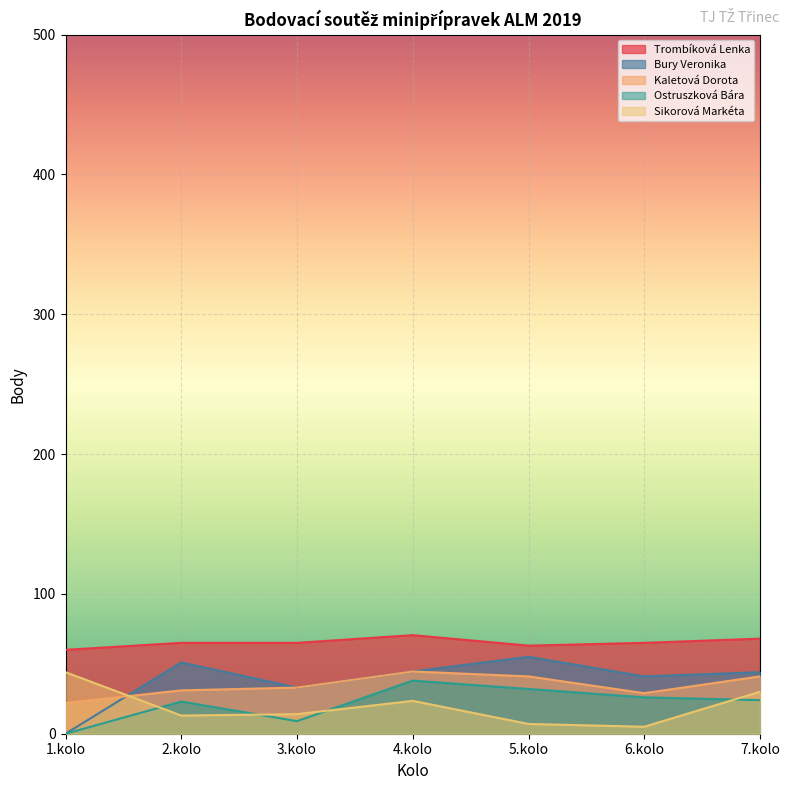

What are all the series names shown in the legend?

Trombíková Lenka, Bury Veronika, Kaletová Dorota, Ostruszková Bára, Sikorová Markéta